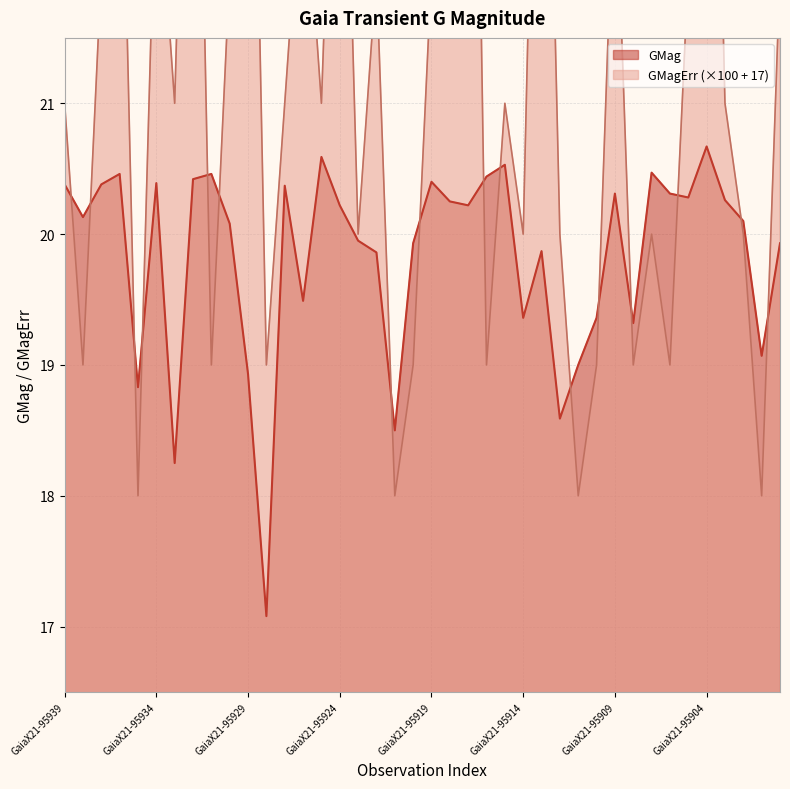

Reading left to right, transcribe all the data shown in this chart.

GMag: 20.4	20.1	20.4	20.5	18.8	20.4	18.2	20.4	20.5	20.1	18.9	17.1	20.4	19.5	20.6	20.2	19.9	19.9	18.5	19.9	20.4	20.2	20.2	20.4	20.5	19.4	19.9	18.6	19.0	19.4	20.3	19.3	20.5	20.3	20.3	20.7	20.3	20.1	19.1	19.9
GMagErr: 21.0	19.0	22.0	24.0	18.0	23.0	21.0	26.0	19.0	22.0	26.0	19.0	21.0	23.0	21.0	25.0	20.0	22.0	18.0	19.0	22.0	24.0	28.0	19.0	21.0	20.0	26.0	20.0	18.0	19.0	23.0	19.0	20.0	19.0	22.0	27.0	21.0	20.0	18.0	22.0